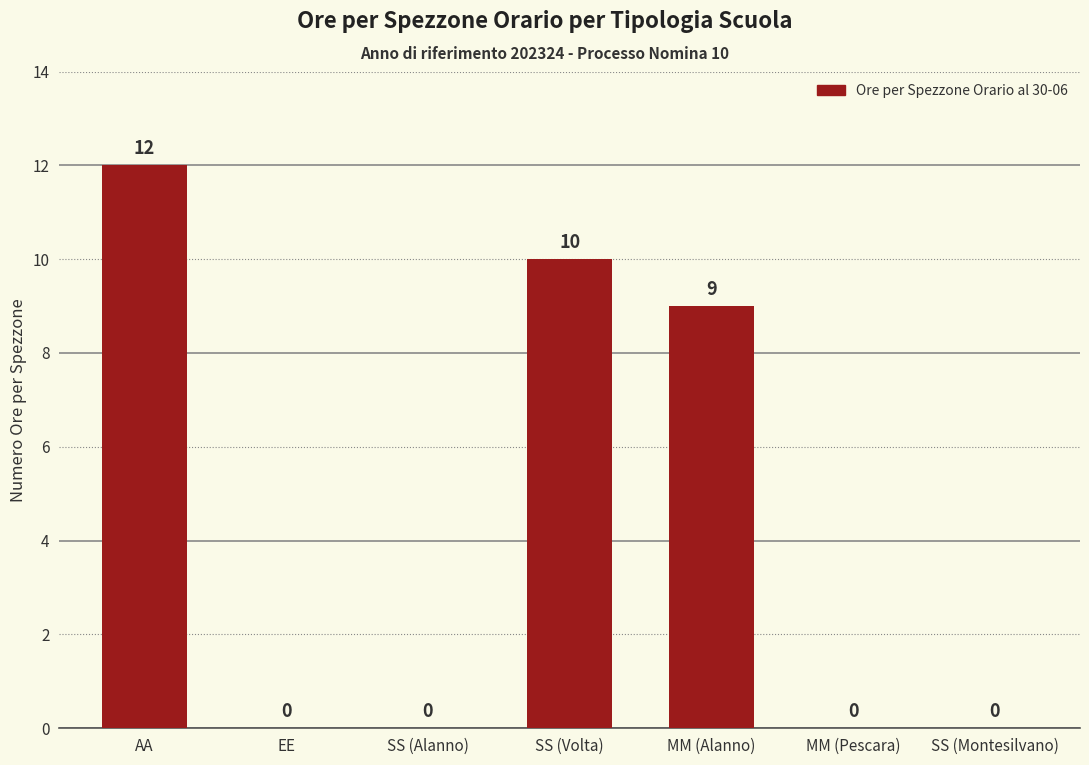

At which label is the value closest to 6?

MM (Alanno)